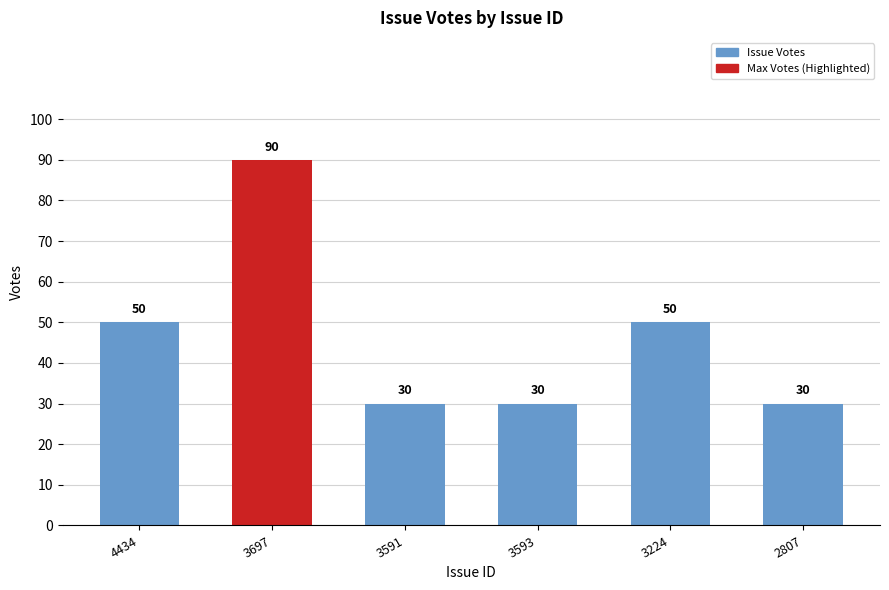

What is the minimum value shown in the chart?

30